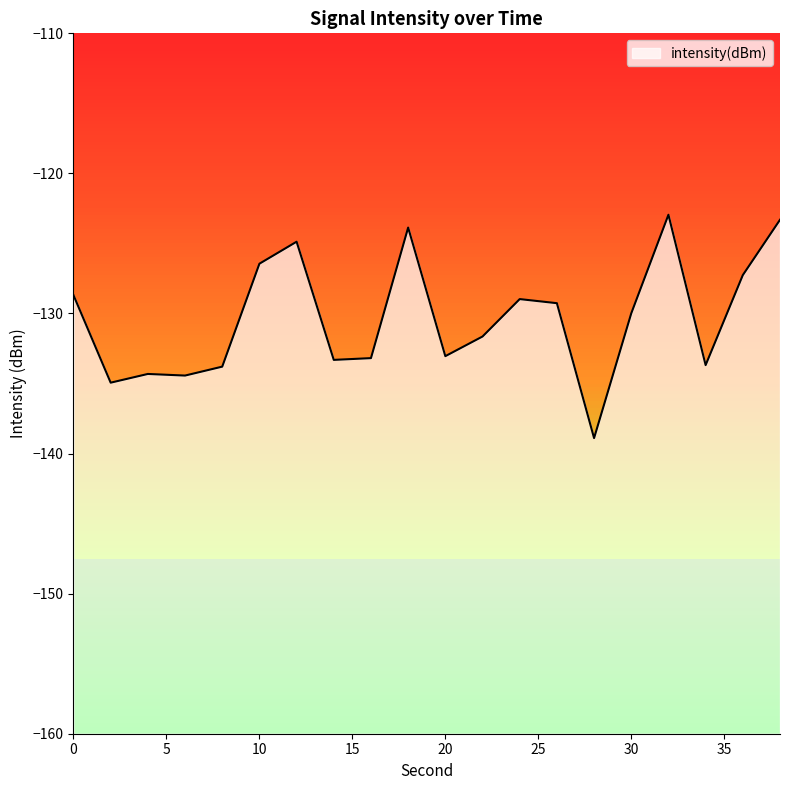

Read the value at 24.

-129.0